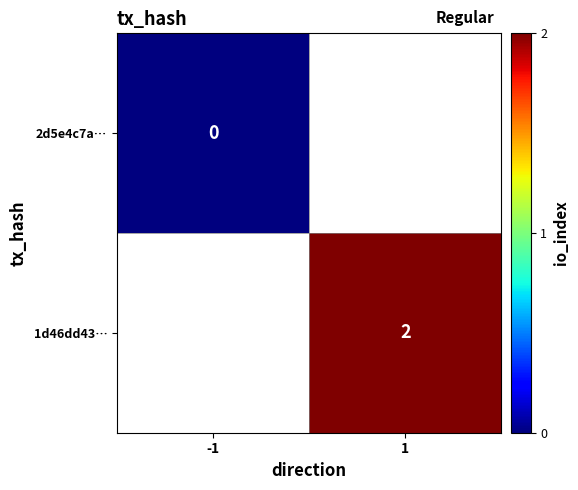

Between -1 and 1, which is larger?

1